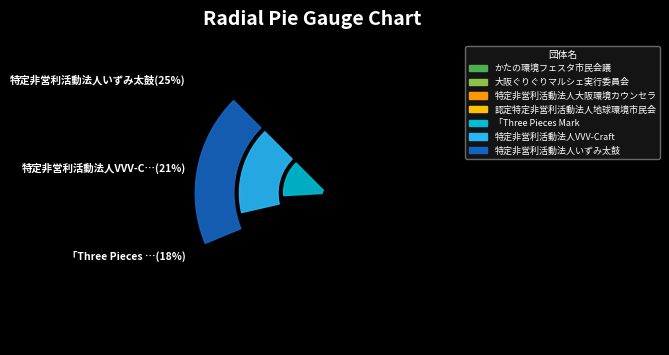

Between 特定非営利活動法人いずみ太鼓 and 特定非営利活動法人大阪環境カウンセラー協会, which is larger?

特定非営利活動法人いずみ太鼓